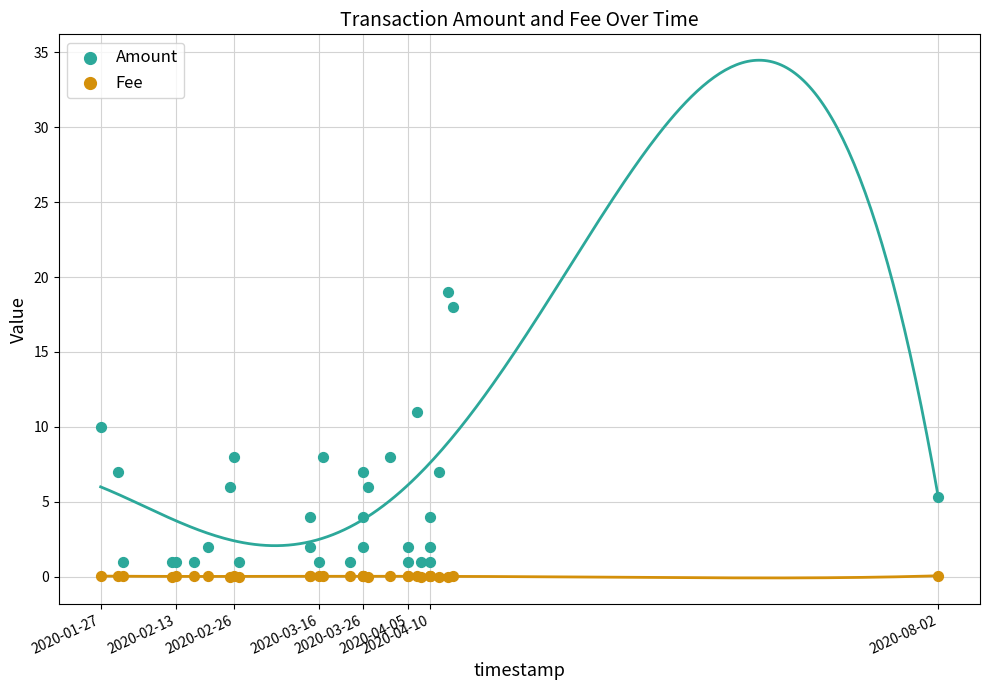

Which series has the widest spread of Y values?

Amount